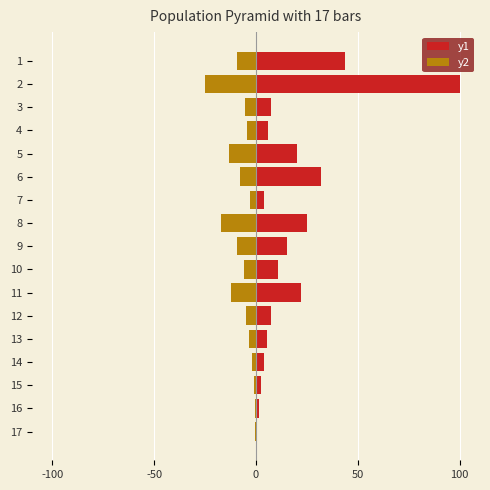

Is the value of y2 at 9 greater than the value of y1 at 15?

No